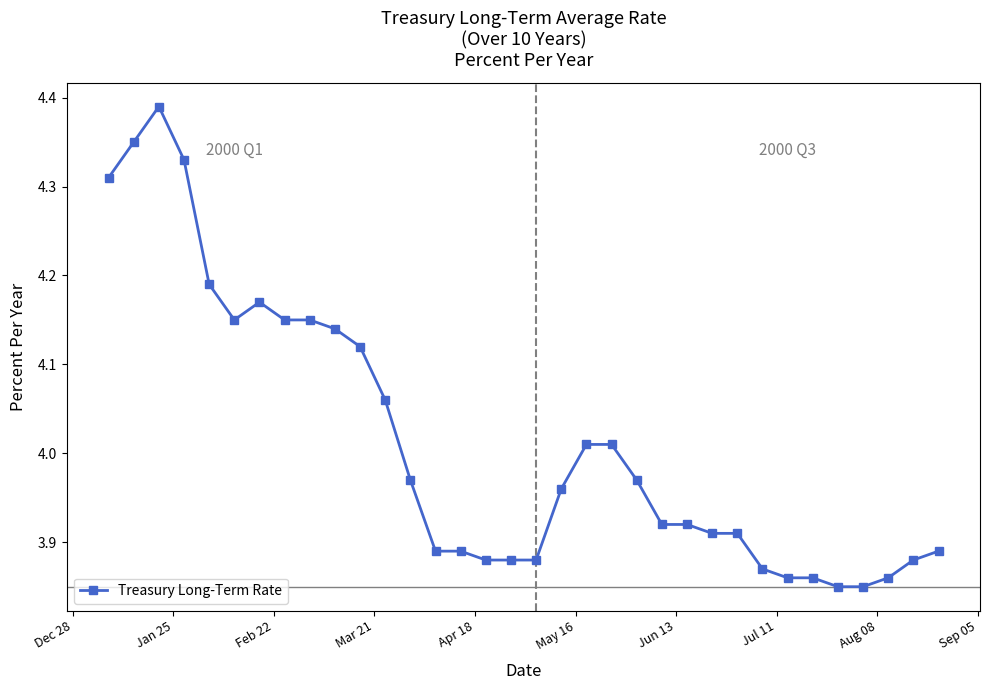

What is the sum of all values?

136.4